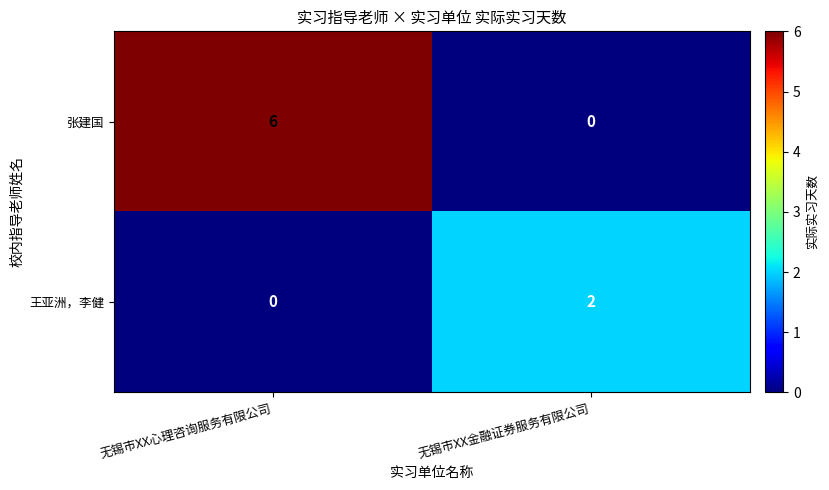

At how many categories does at least one series exceed 5?

1